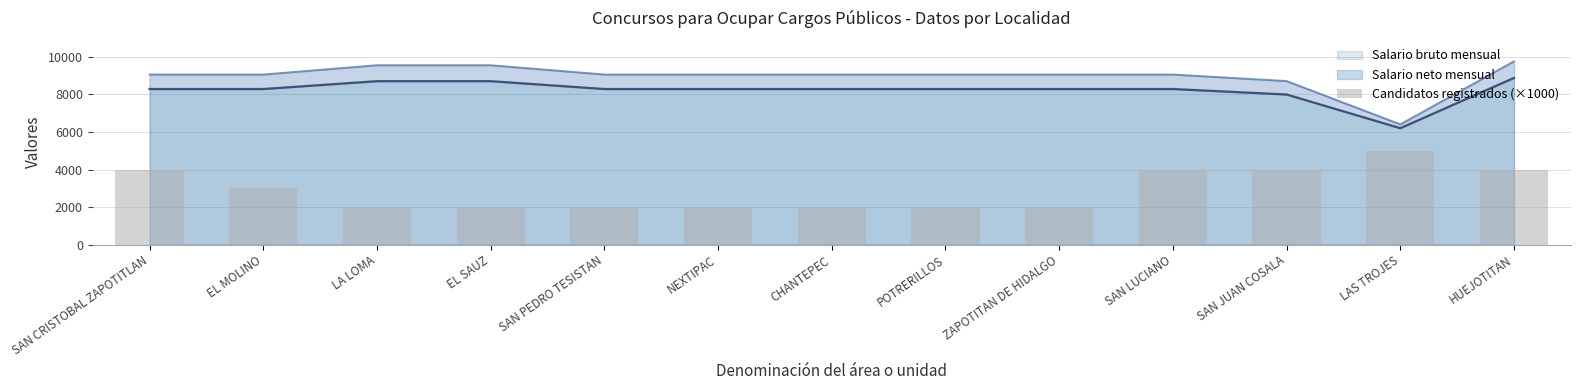

How many values exceed 2000?

6